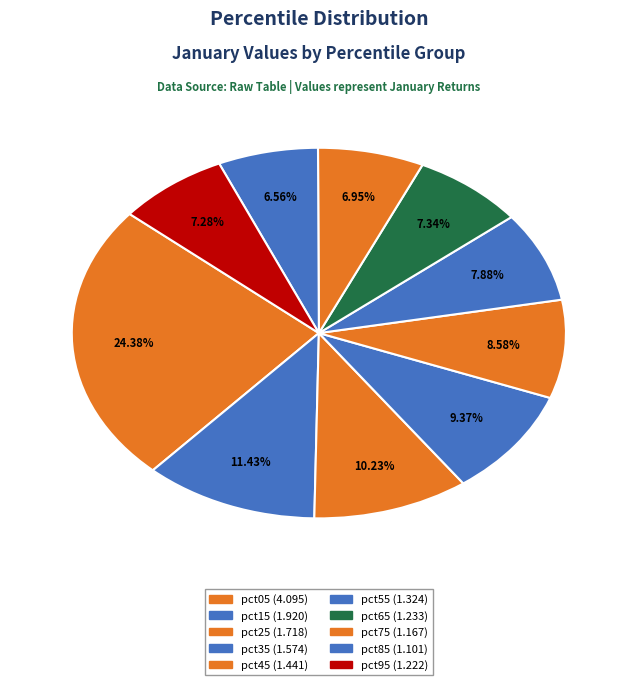

What percentage do pct05 and pct75 together represent?

31.3%